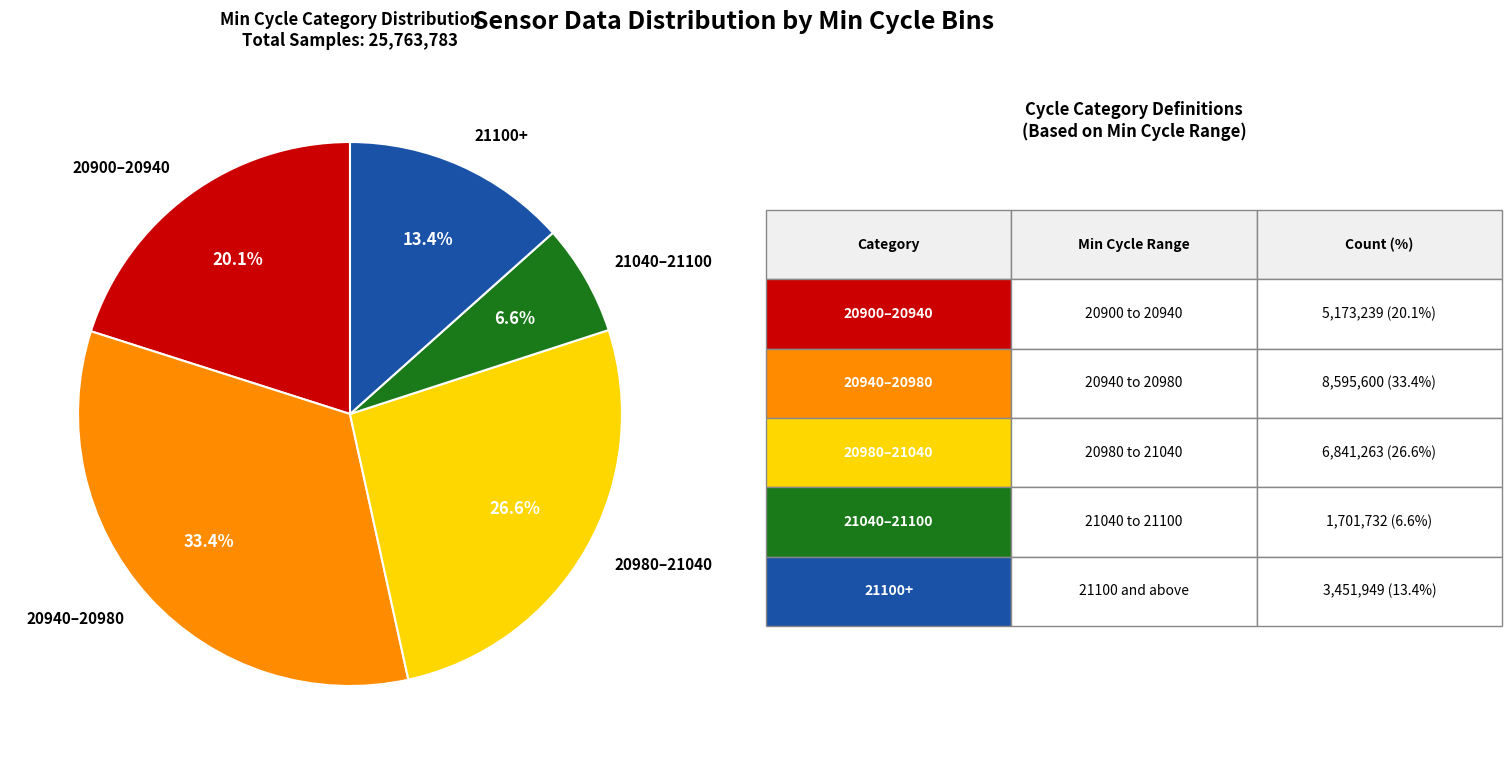

Combined, do 21040–21100 and 20980–21040 account for over 50%?

No